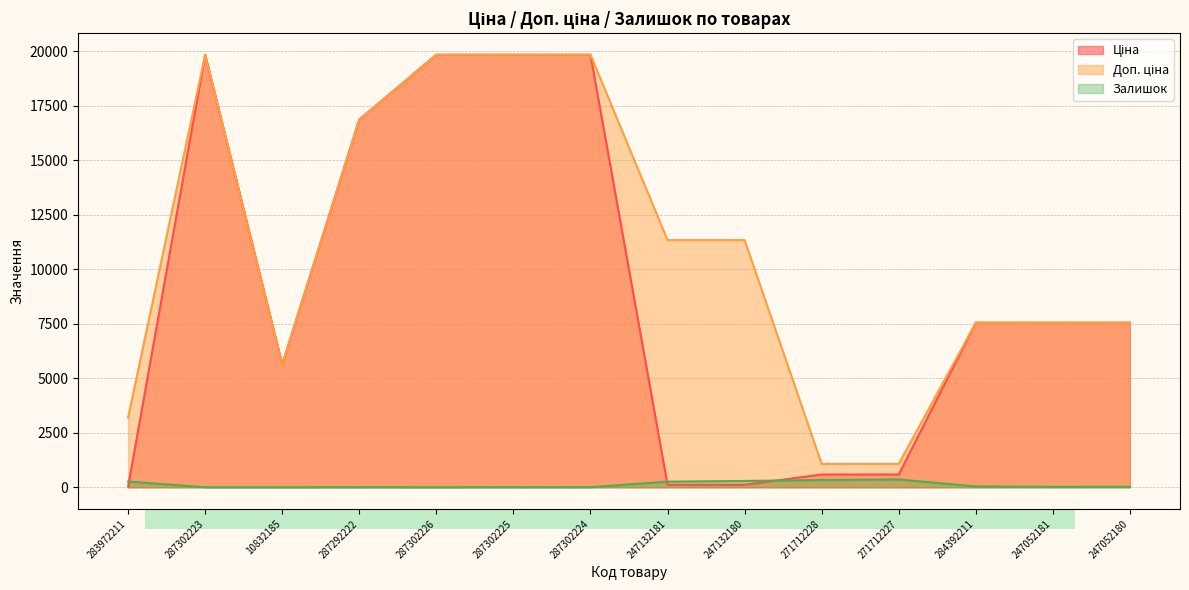

What is the value of the Залишок point at the 6th from the left?

5.0